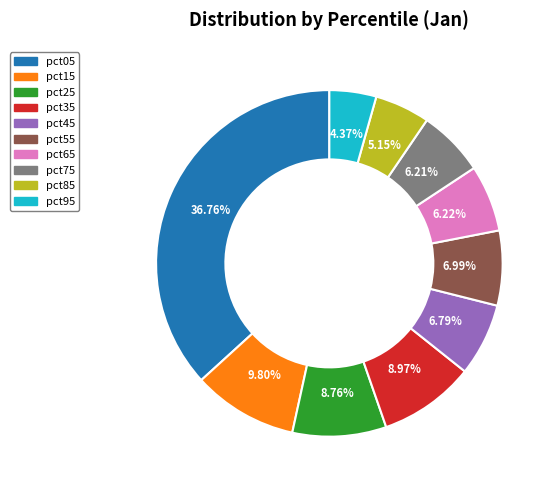

To the nearest percent, what is the combined percentage of pct65 and pct75?

12%